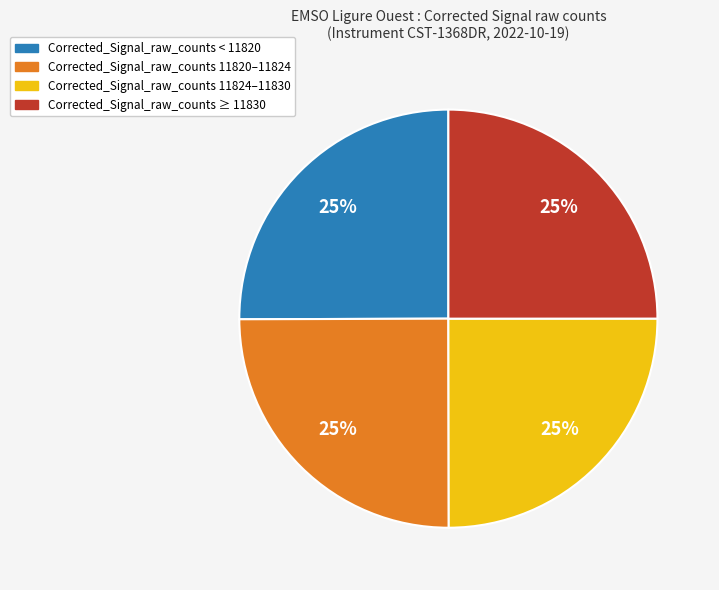

To the nearest percent, what is the average slice percentage?

25%